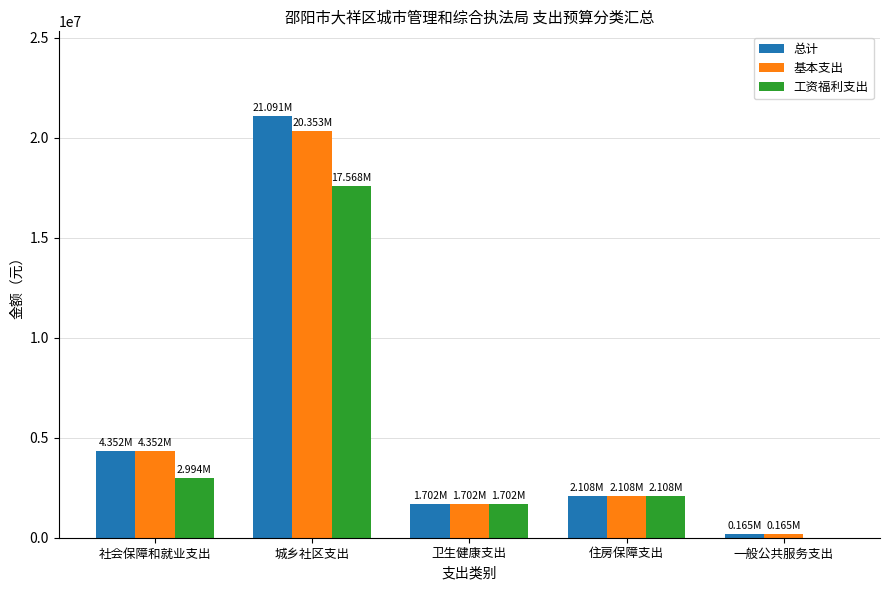

What is the total value across all series at 住房保障支出?

6324306.1